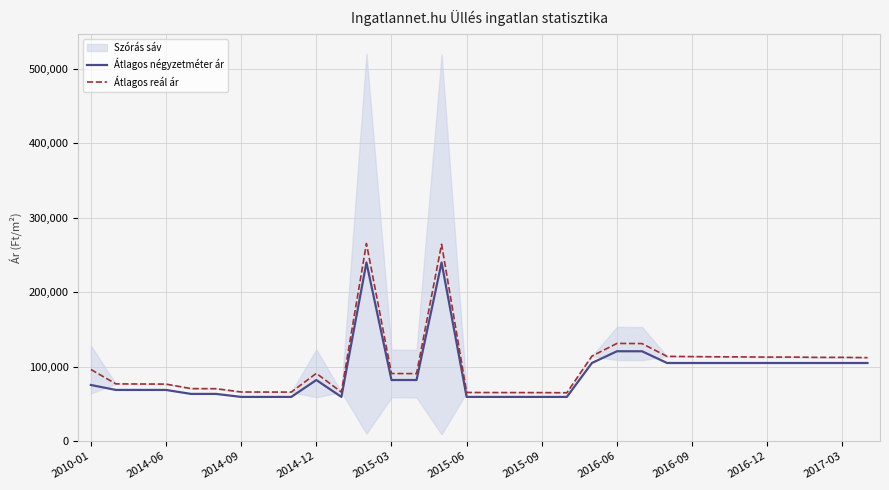

What is the maximum value for Átlagos reál ár?

265197